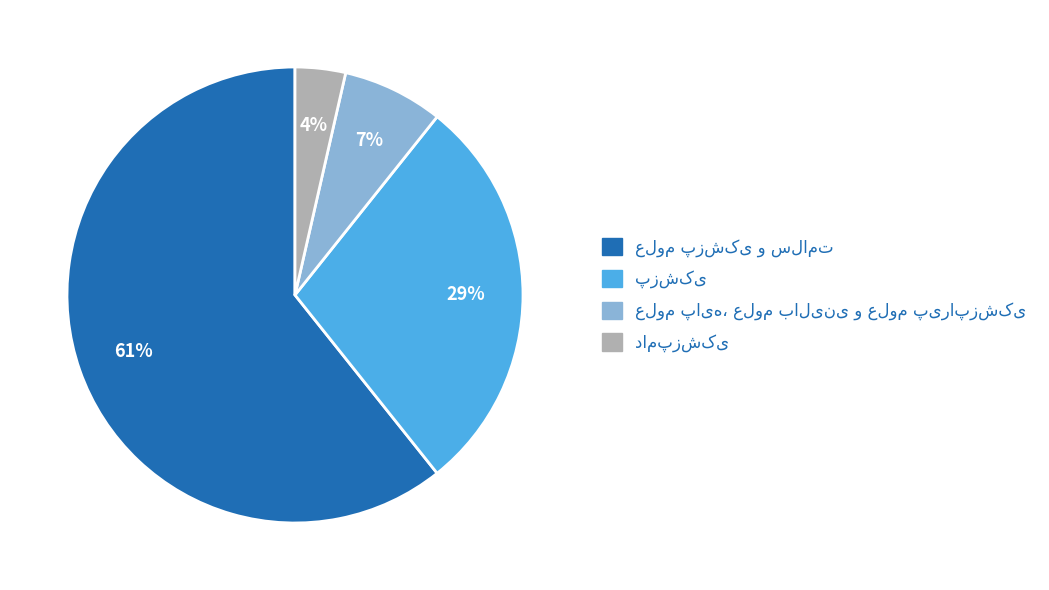

Does any single category account for the majority?

Yes